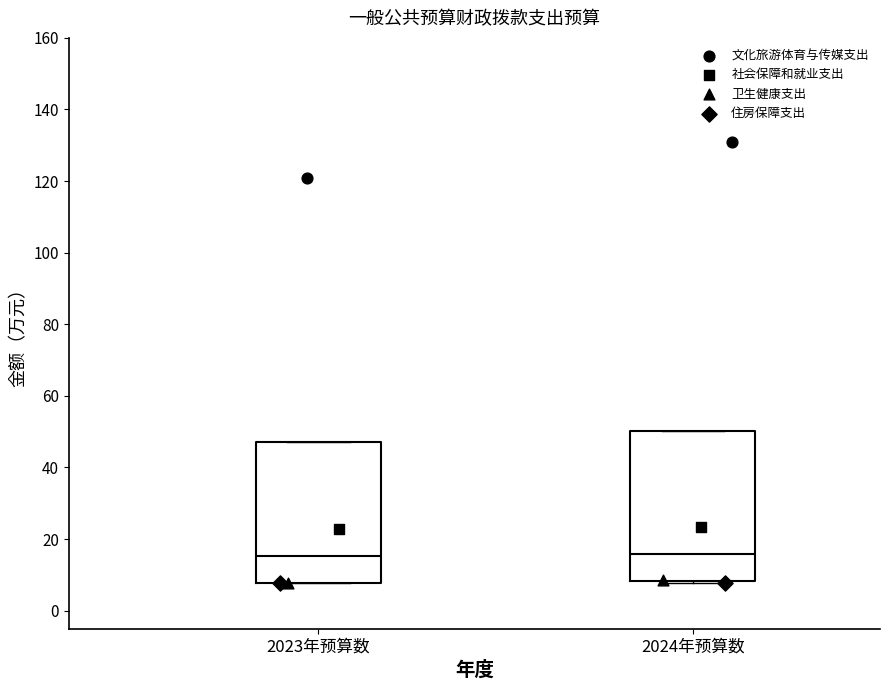

Reading left to right, read every box against the y-axis: the position of its median line, the range the box covers, and the ends of its whiskers. The values are not printed on the chart, so give them approximately, as read against the axis.

2023年预算数: median 16, box 8 to 48, whiskers 8 to 48
2024年预算数: median 16, box 8 to 50, whiskers 8 (just below the box's lower edge) to 50